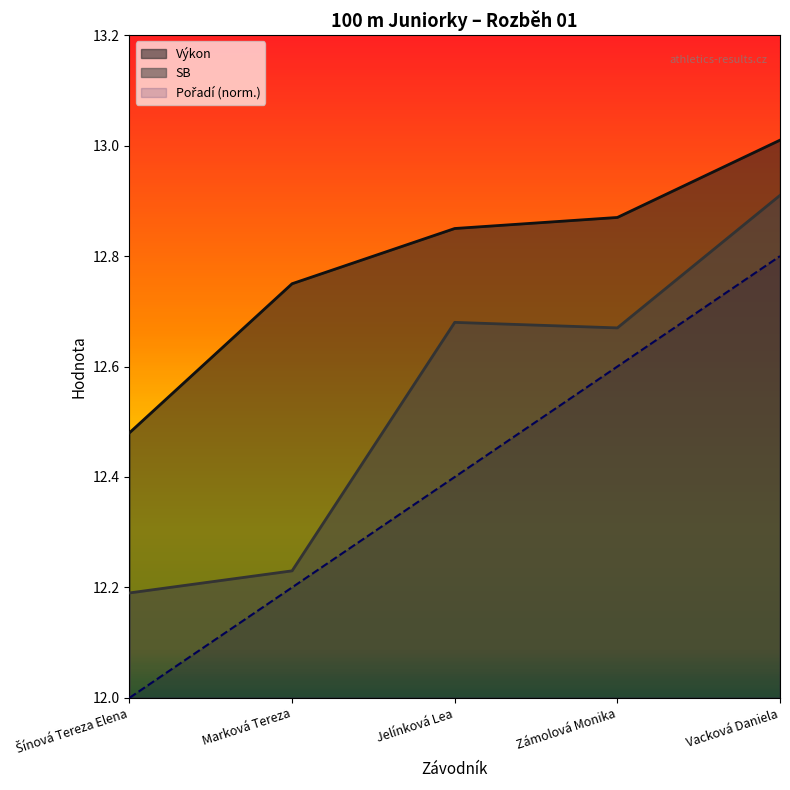

Rank the series by their average value, from highest to lowest.

Výkon, SB, Pořadí